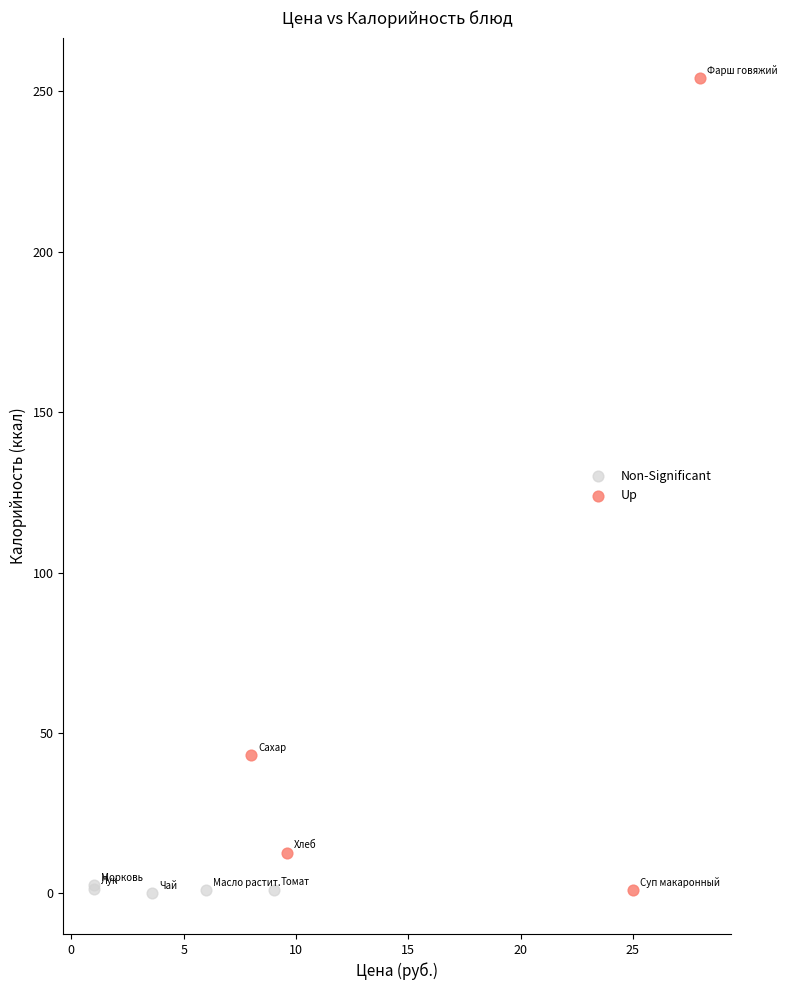

Which series has the largest Y range (max minus min)?

Up